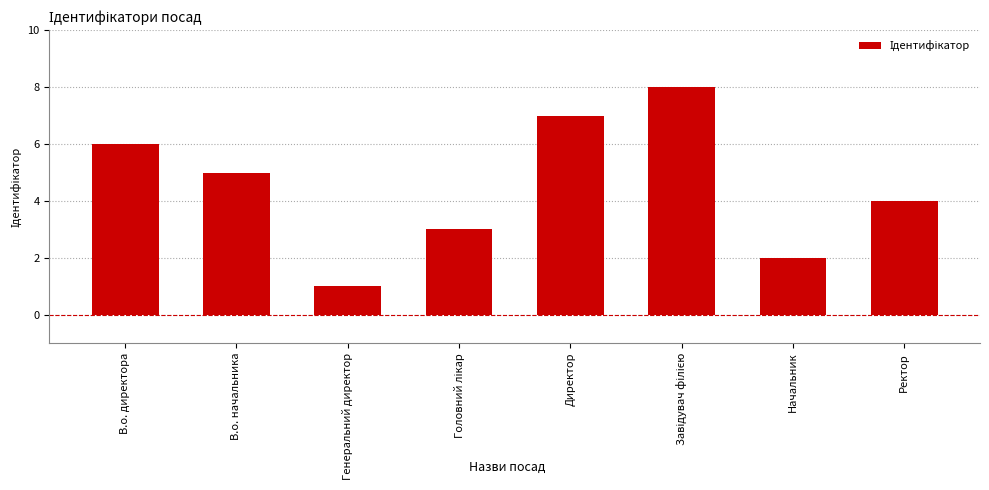

How many bars are there in total?

8